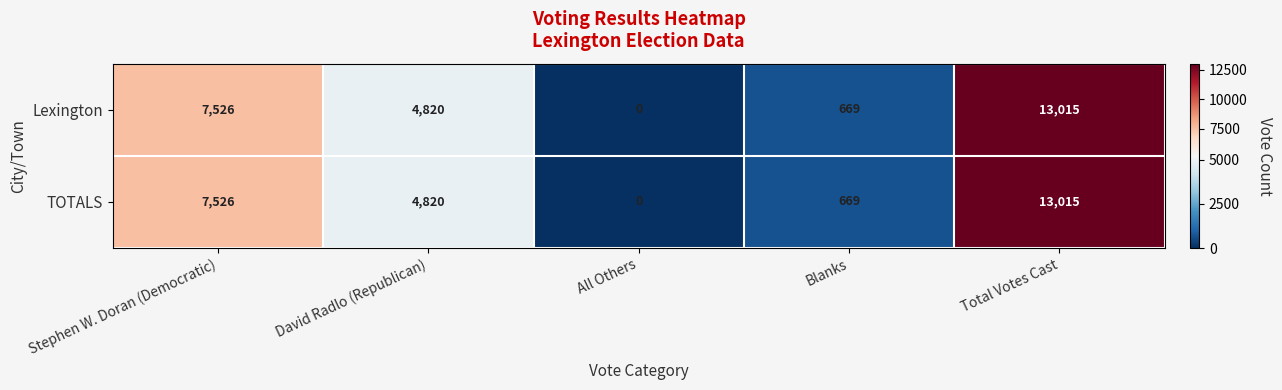

What is the approximate value of TOTALS at Total Votes Cast?

13015